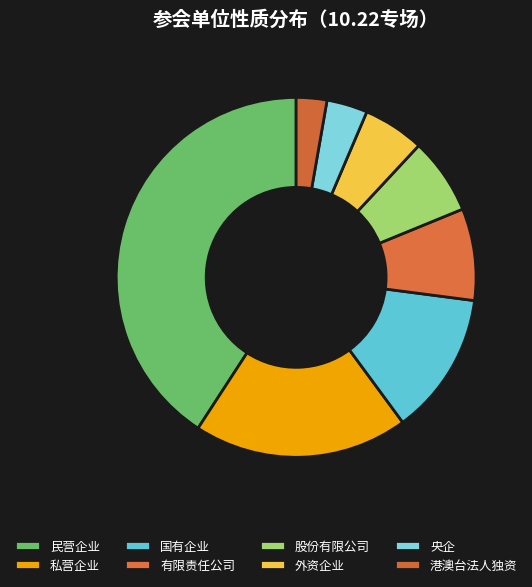

Approximately how many times larger is the value at 央企 compared to 股份有限公司?

0.5